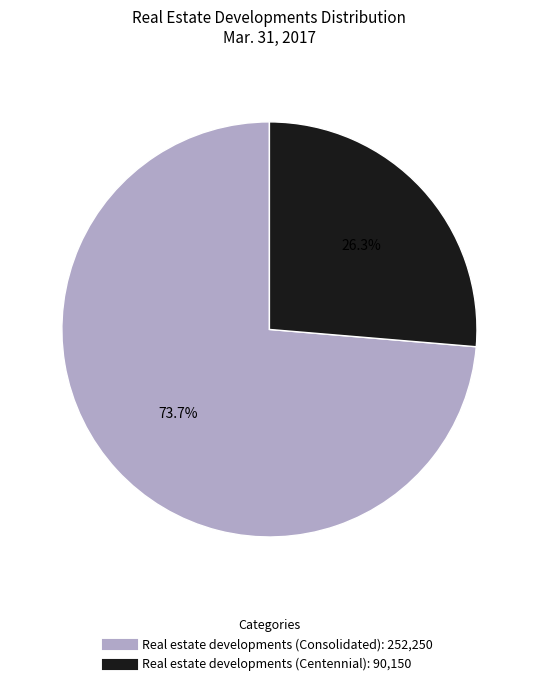

Is it true that Real estate developments (Centennial) is 26% of the pie?

True